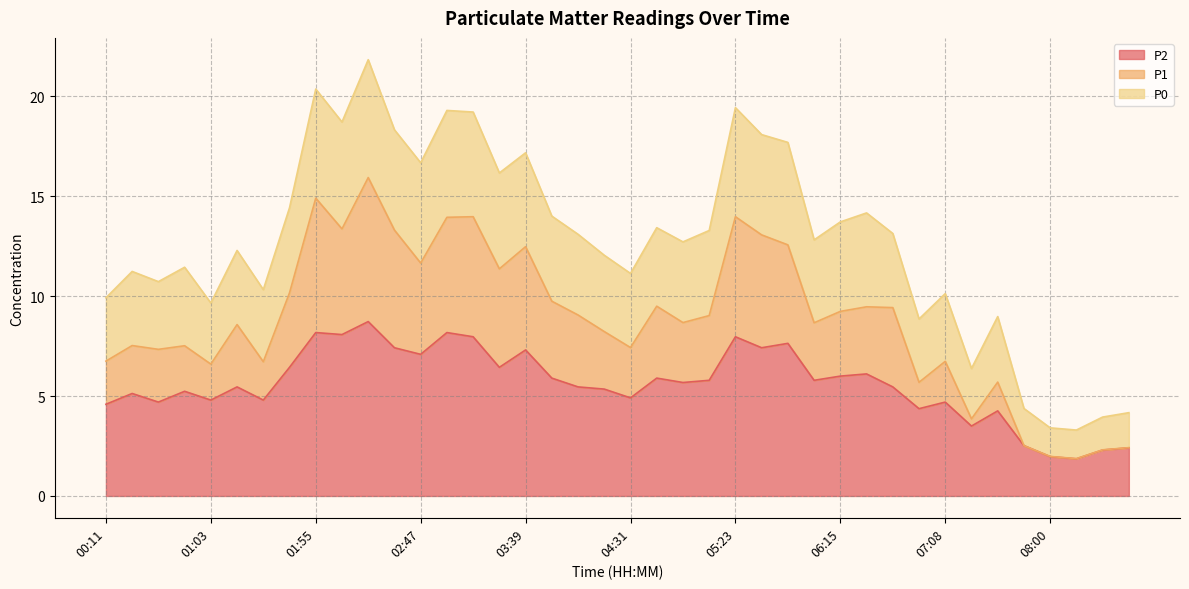

True or false: P0 and P2 cross at least once.

False